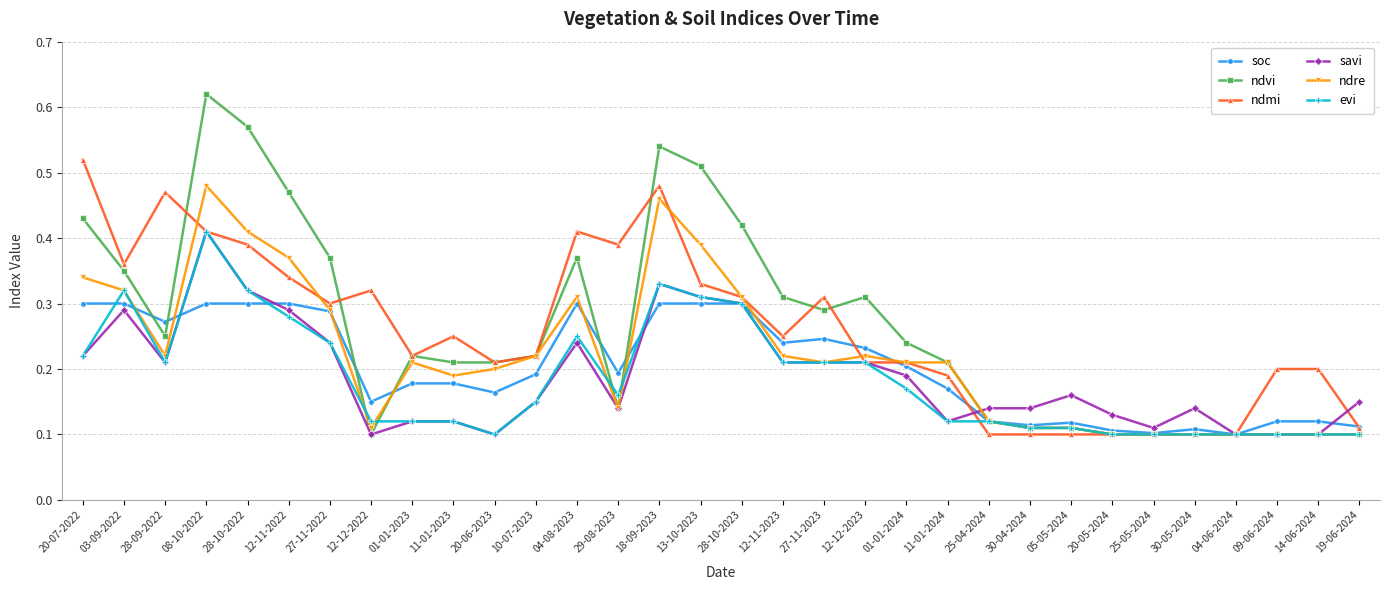

Is the value of ndmi at 25-05-2024 greater than the value of soc at 18-09-2023?

No